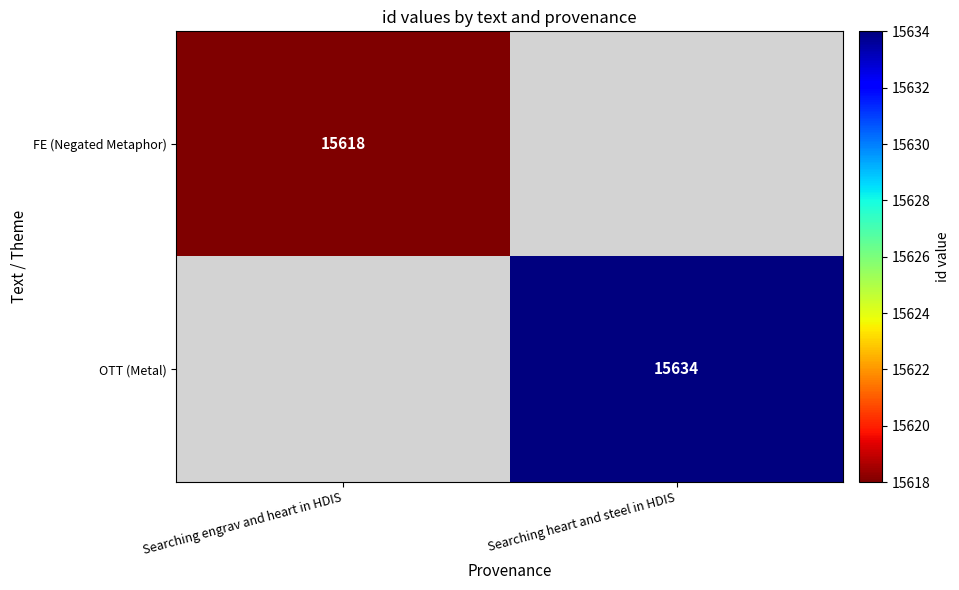

Is it true that FE (Negated Metaphor) equals 26974 at Searching engrav and heart in HDIS?

False